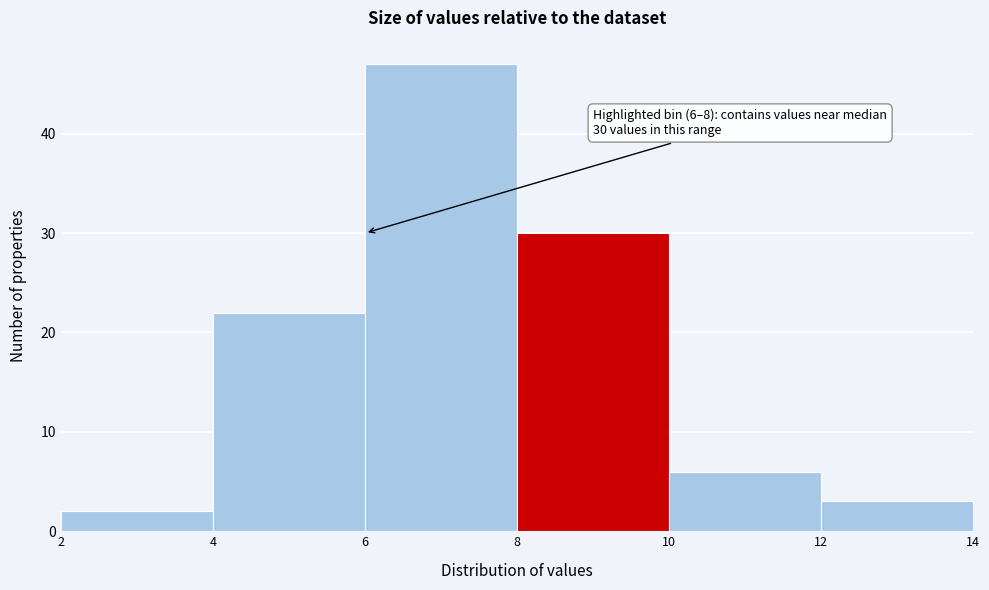

Which range on the x-axis has the tallest bar?

6 to 8